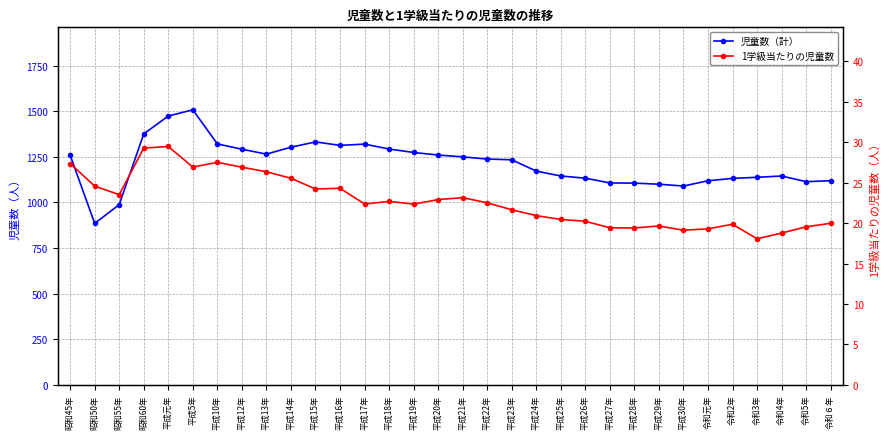

Which category has the highest value across all series?

平成5年